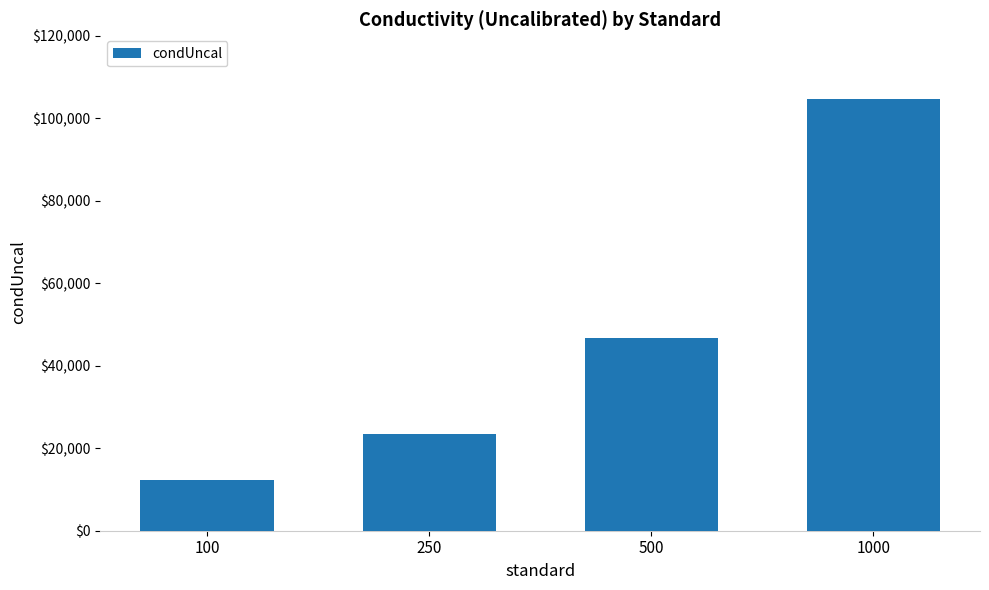

Reading right to left, what are all the values shown in this chart?

1000=104711.8	500=46844.8	250=23422.4	100=12400.1